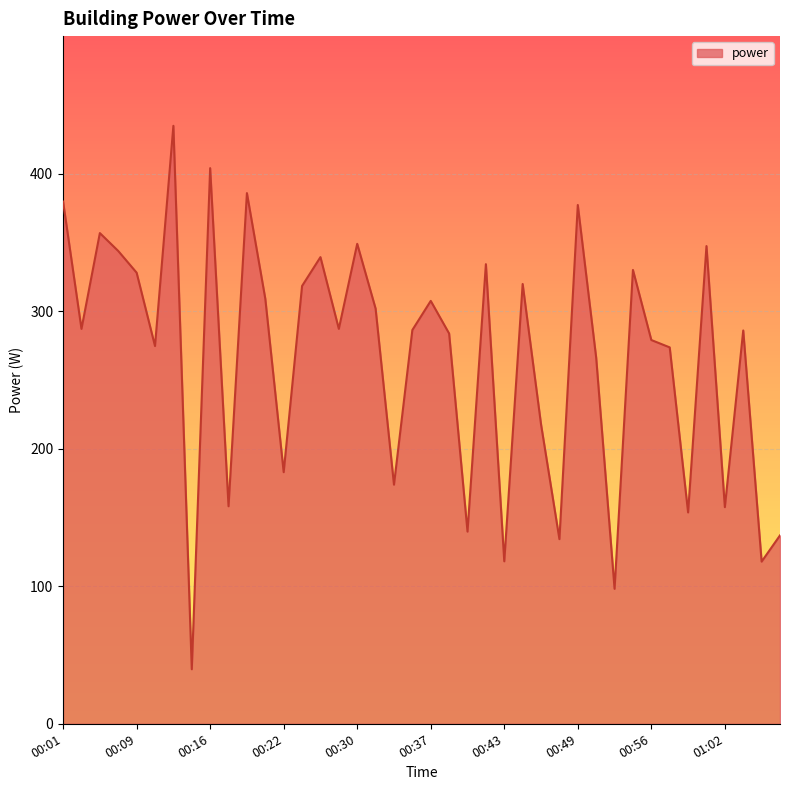

What is the difference between the maximum and minimum values?

395.1